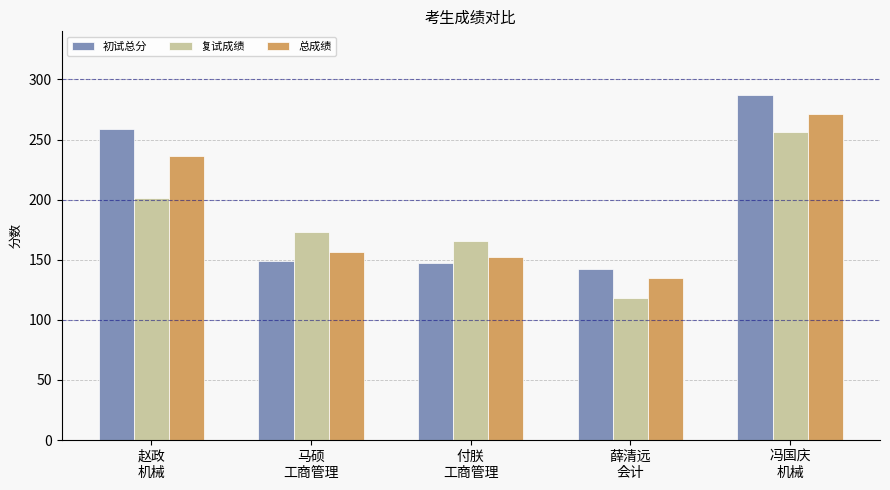

How many data points in 总成绩 are above 156?

3